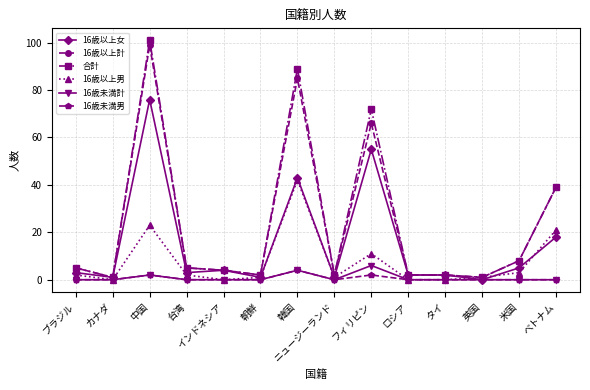

How many positive values does the 16歳以上女 series have?

13